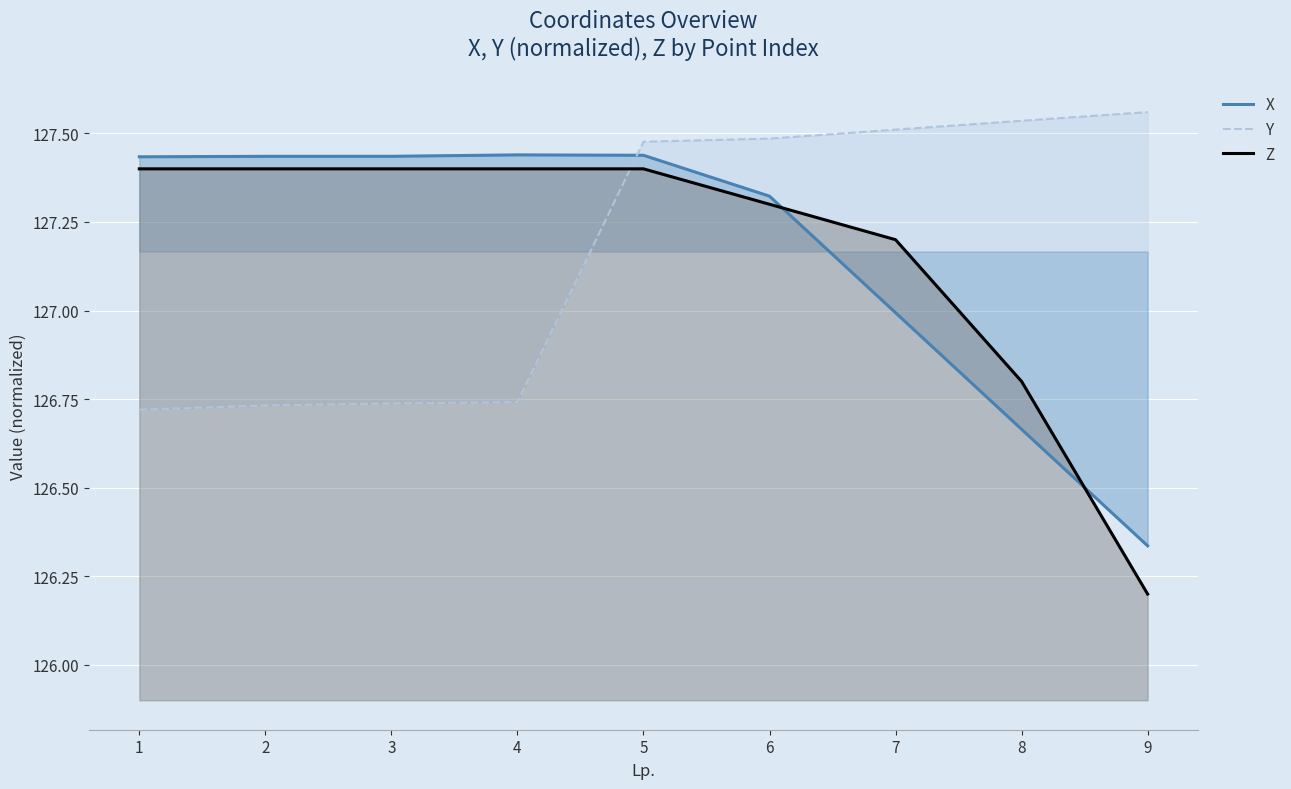

At which label does Y first exceed 127?

5